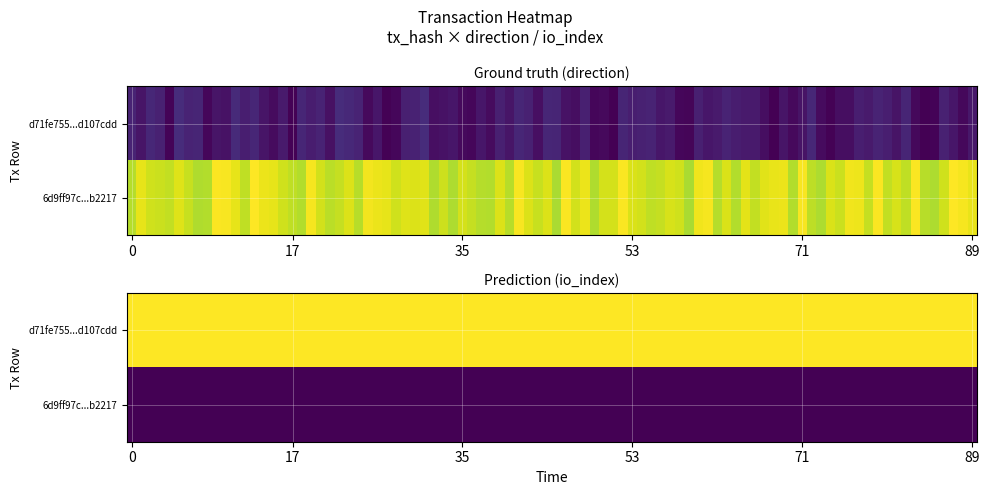

How many data points in d71fe7556c57638255c701267eb89ab7d107cdd are less than 96?

1